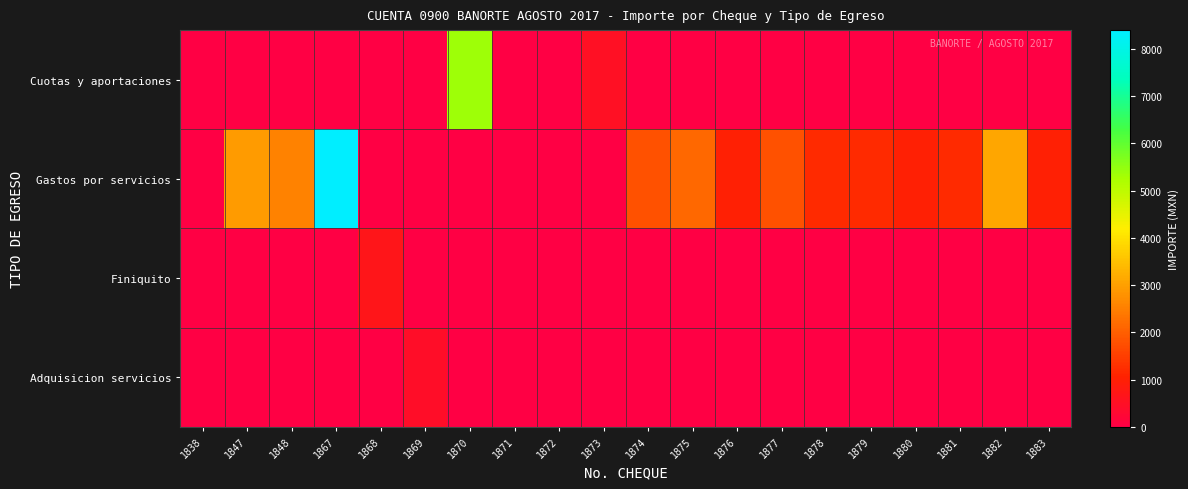

Which series has the largest total across all categories?

Gastos por servicios